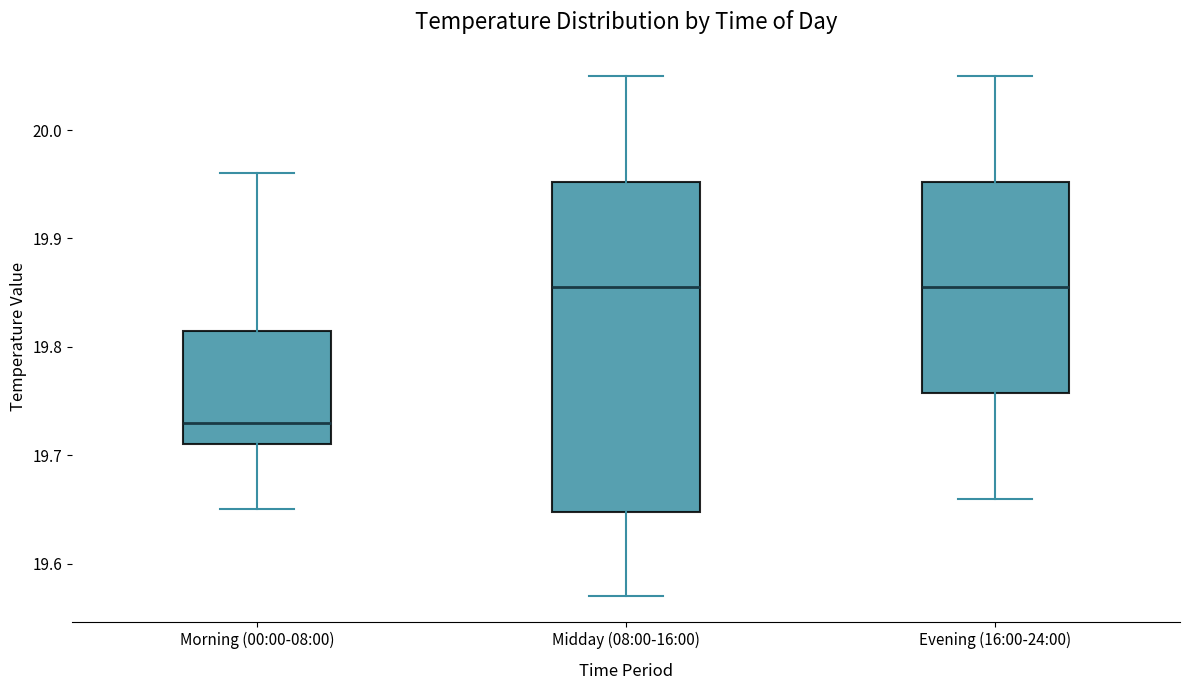

Where is the upper edge of the box for Evening (16:00-24:00) on the y-axis? The values are not printed on the chart, so give them approximately, as read against the axis.

19.95